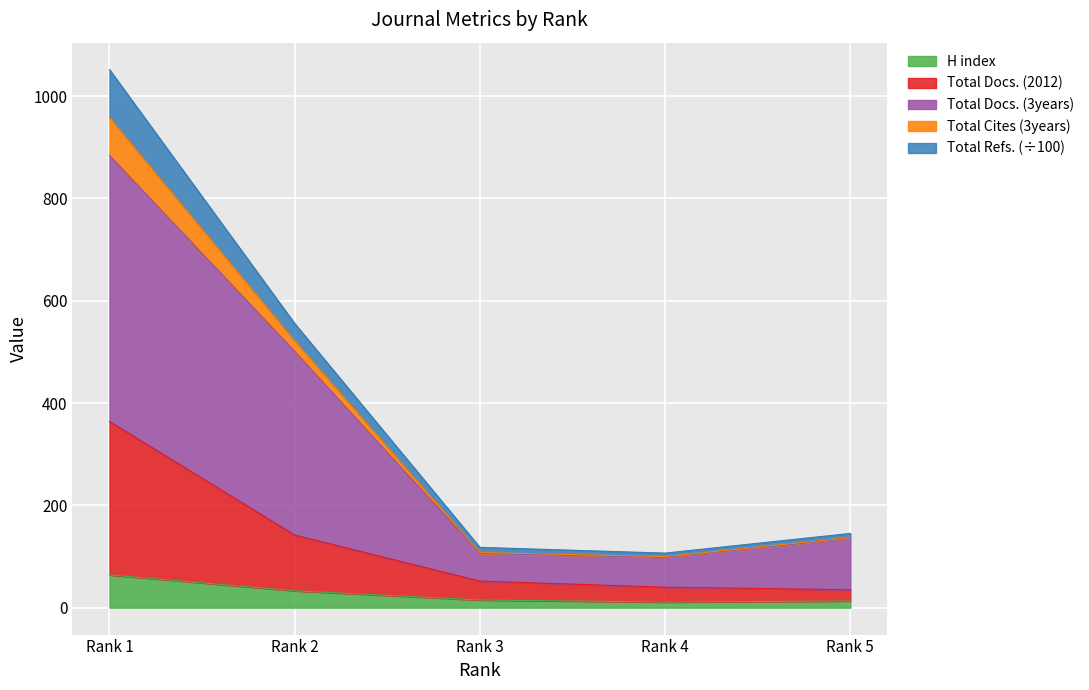

What are all the series names shown in the legend?

H index, Total Docs. (2012), Total Docs. (3years), Total Cites (3years), Total Refs. (÷100)